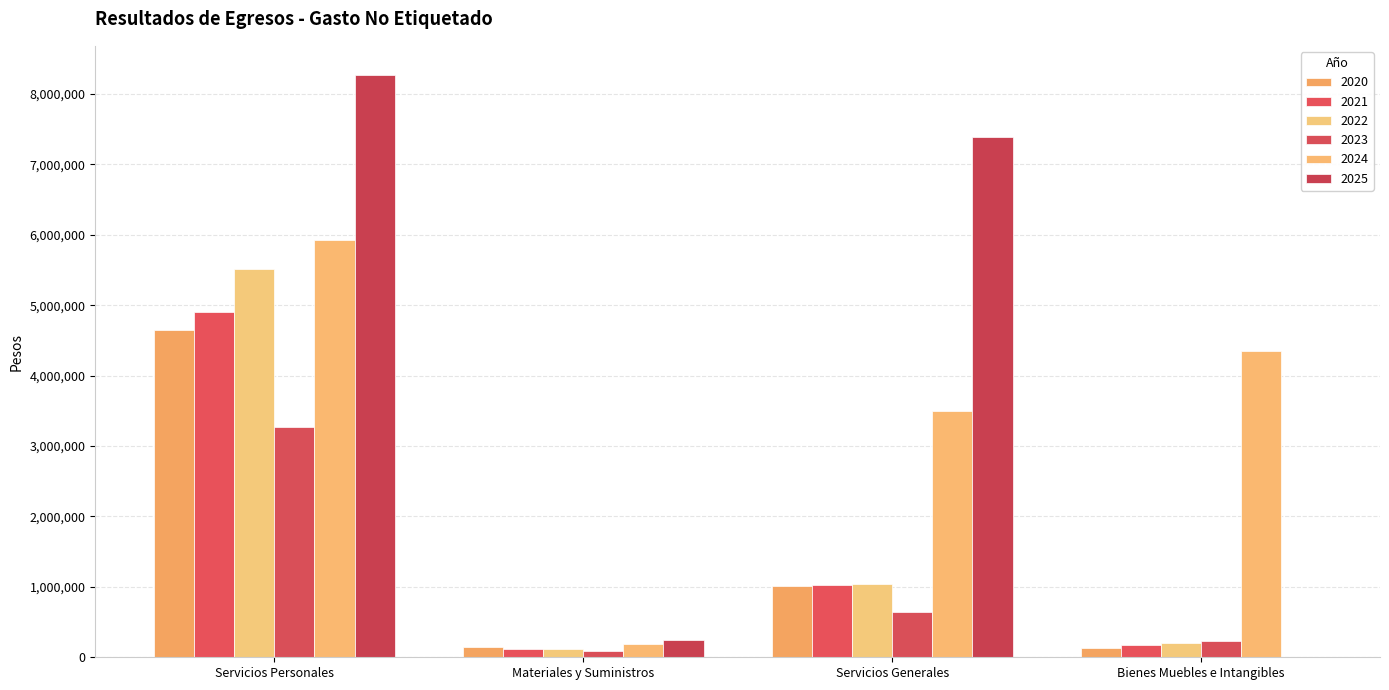

How many series are shown in this chart?

6